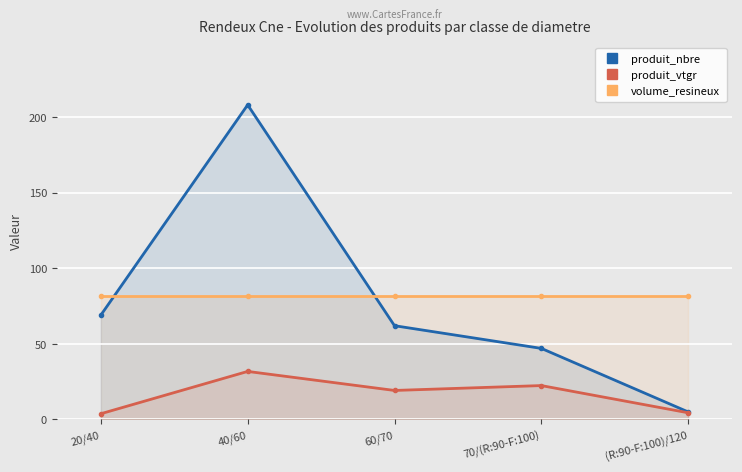

At how many categories does at least one series exceed 110?

1